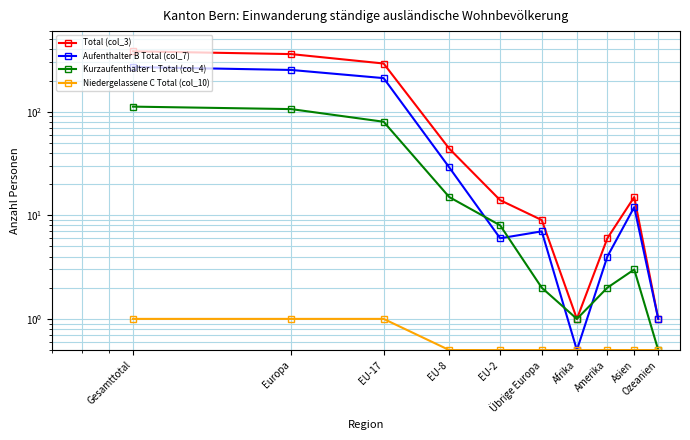

Where is the first local minimum for Aufenthalter B Total (col_7)?

EU-2